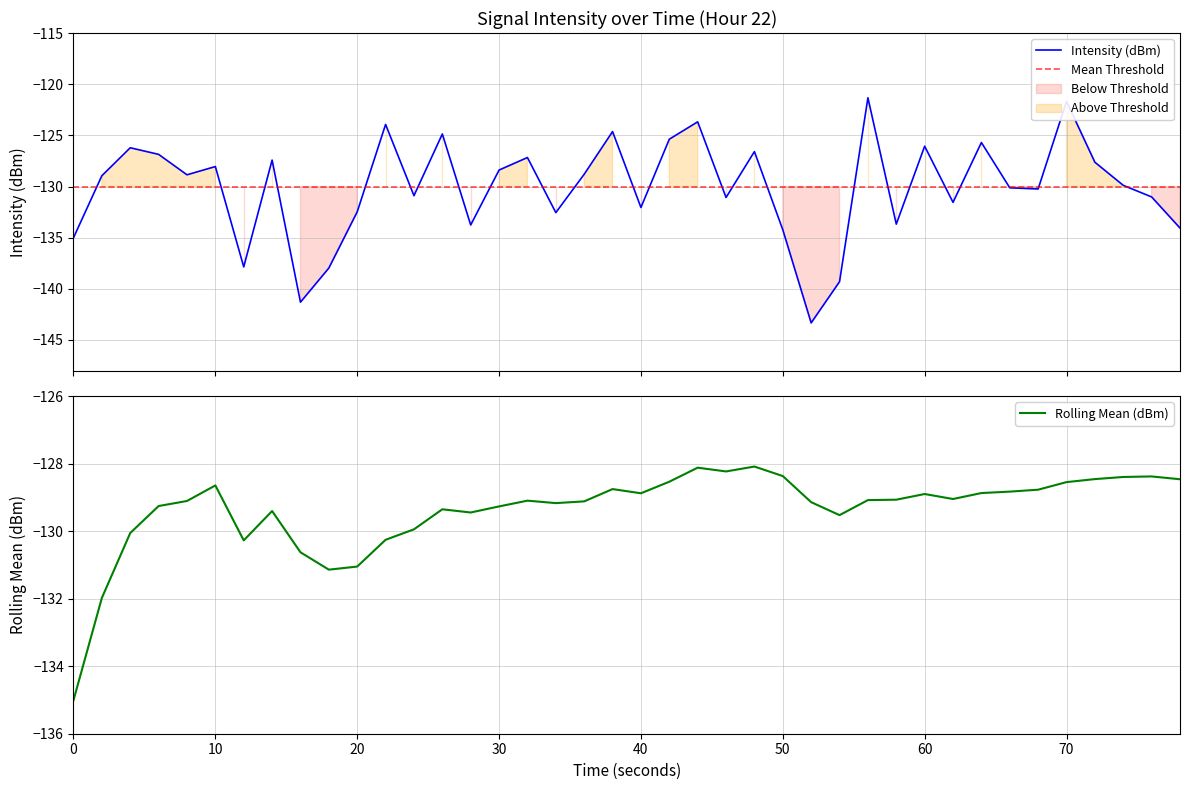

Which series has the largest total across all categories?

rolling_mean